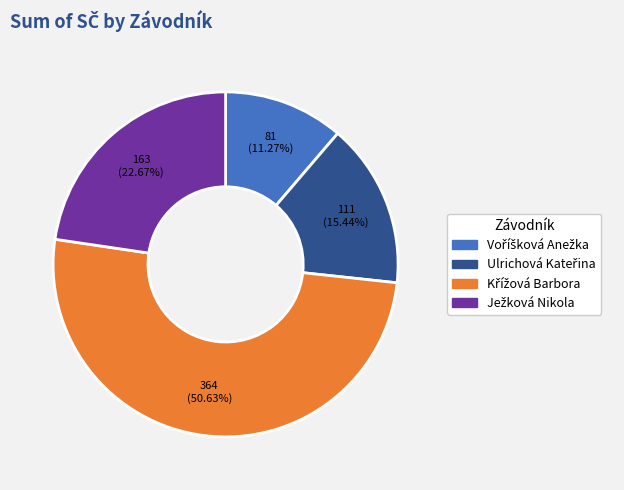

What portion of the pie excludes Ježková Nikola?

77.3%